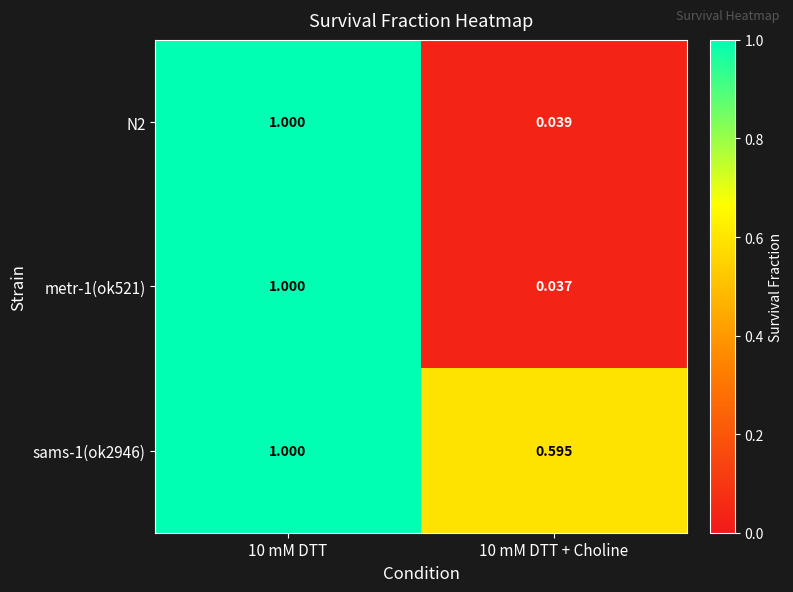

How many distinct data groups are displayed?

3